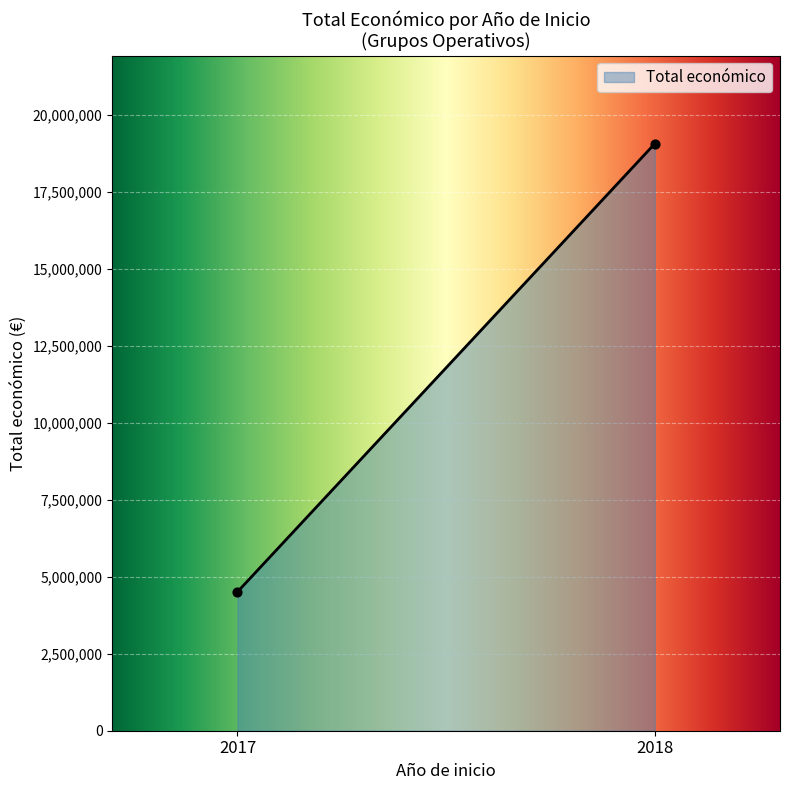

What is the smallest value displayed?

4509548.0